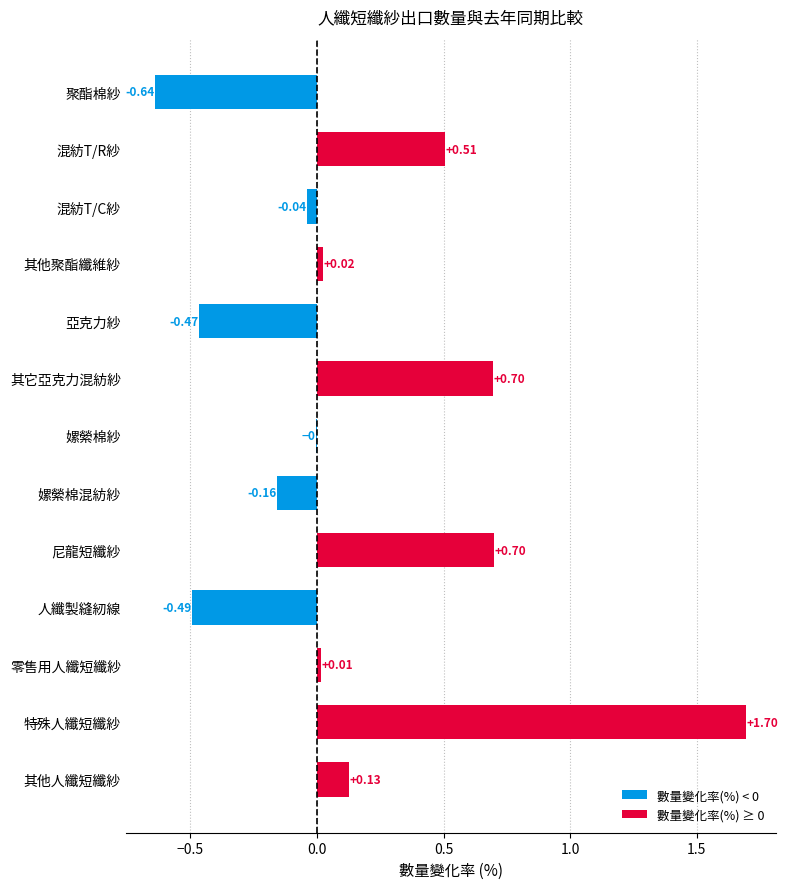

Are the bars horizontal?

Yes